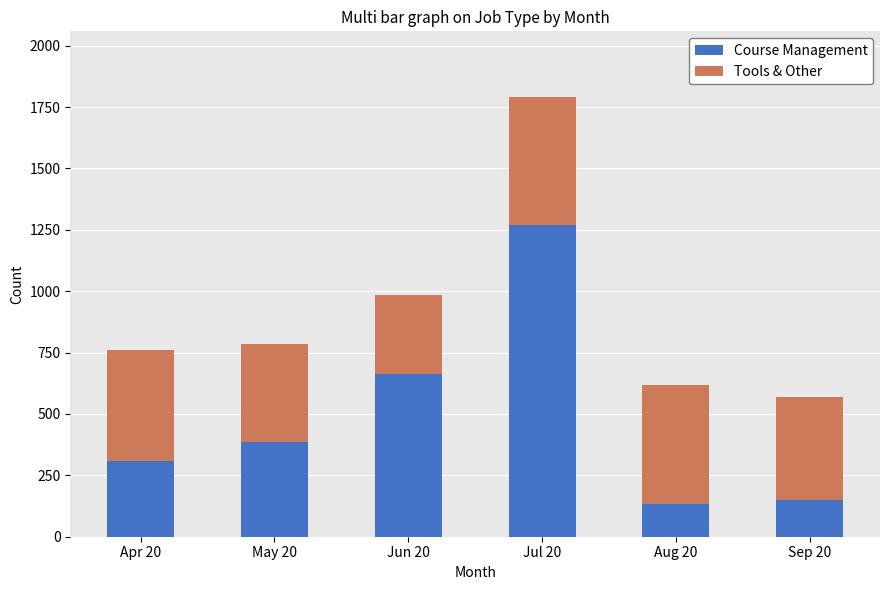

Does the chart contain stacked bars?

Yes